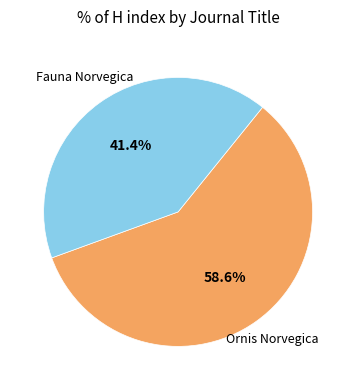

Is it true that Ornis Norvegica is 59% of the pie?

True